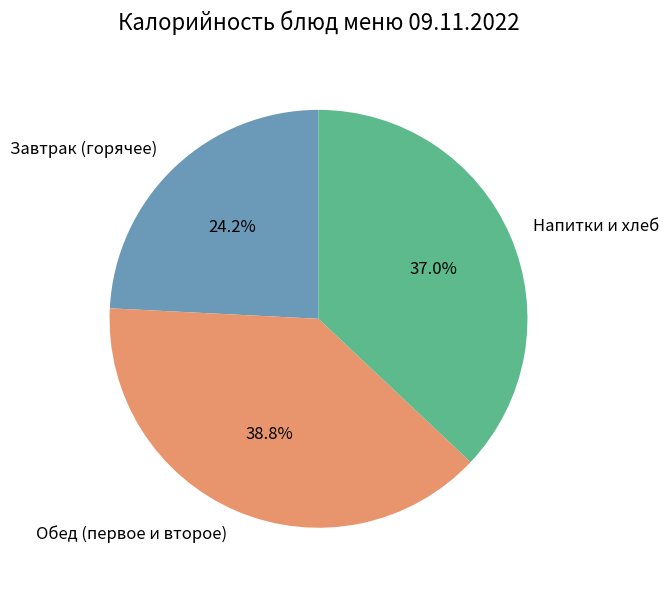

Rank the categories by value from lowest to highest.

Завтрак (горячее), Напитки и хлеб, Обед (первое и второе)